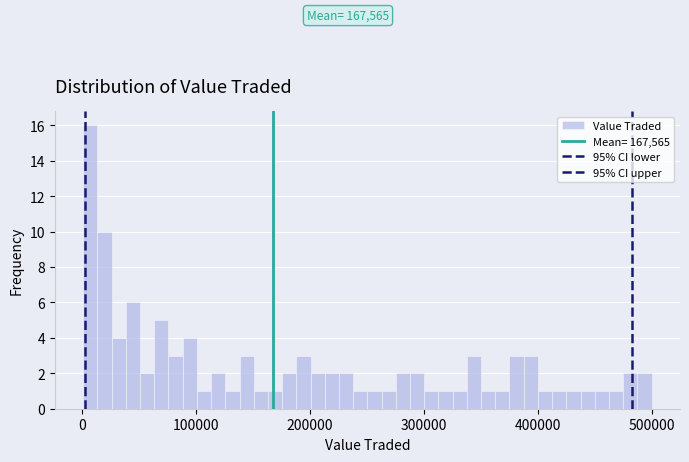

Around what value on the x-axis is the tallest bar? Give the approximate position of its centre, as read against the axis.

10000